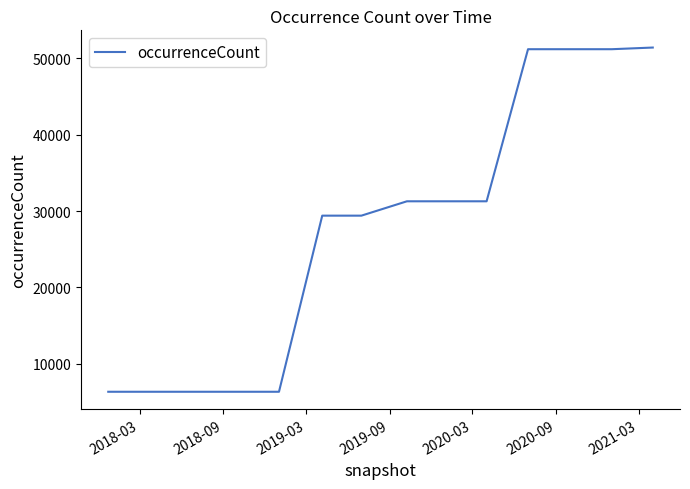

What is the maximum value shown in the chart?

51389